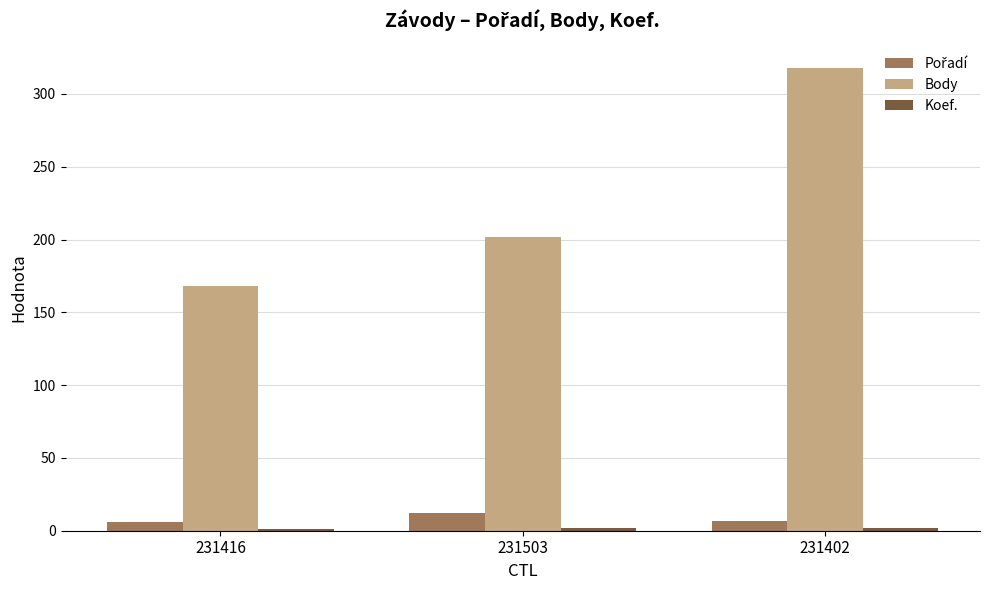

Is it true that Body equals 504 at 231402?

False